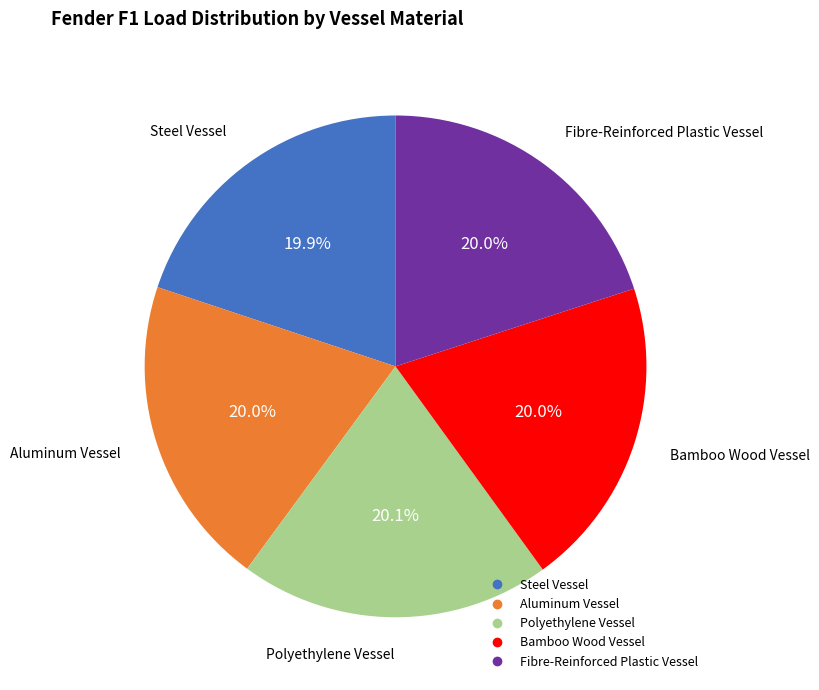

How many slices are in this pie chart?

5